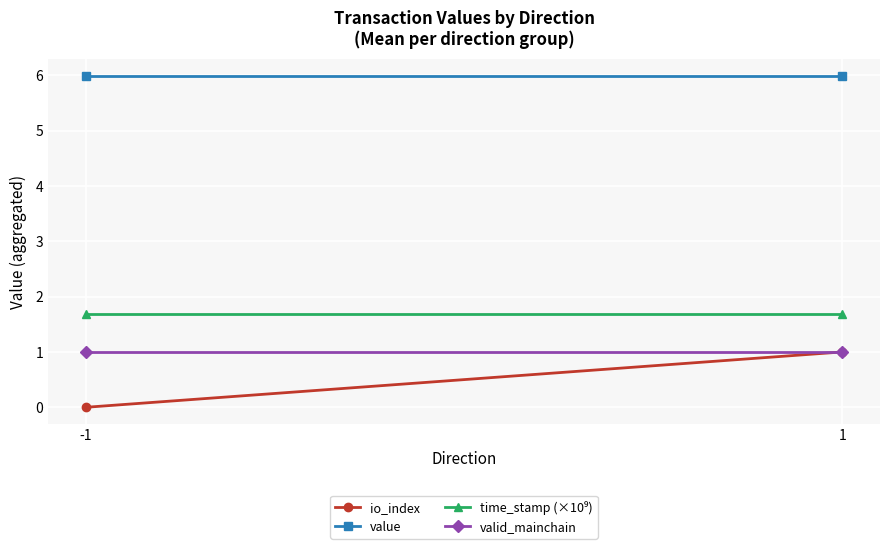

What is the highest value of the io_index series?

1.0